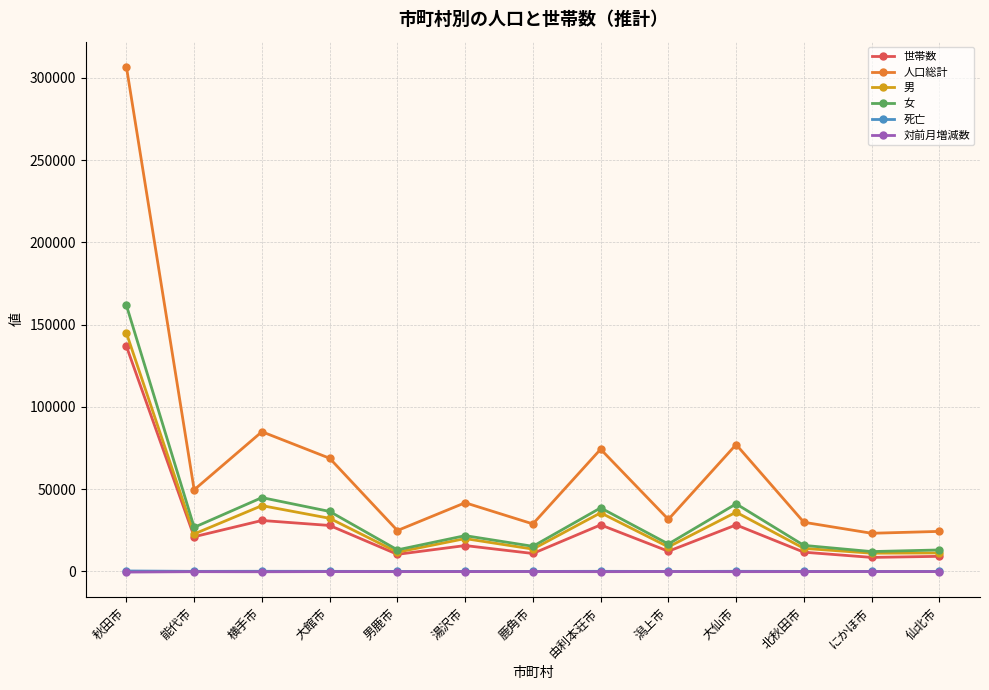

What is the total value across all series at 由利本荘市?

176943